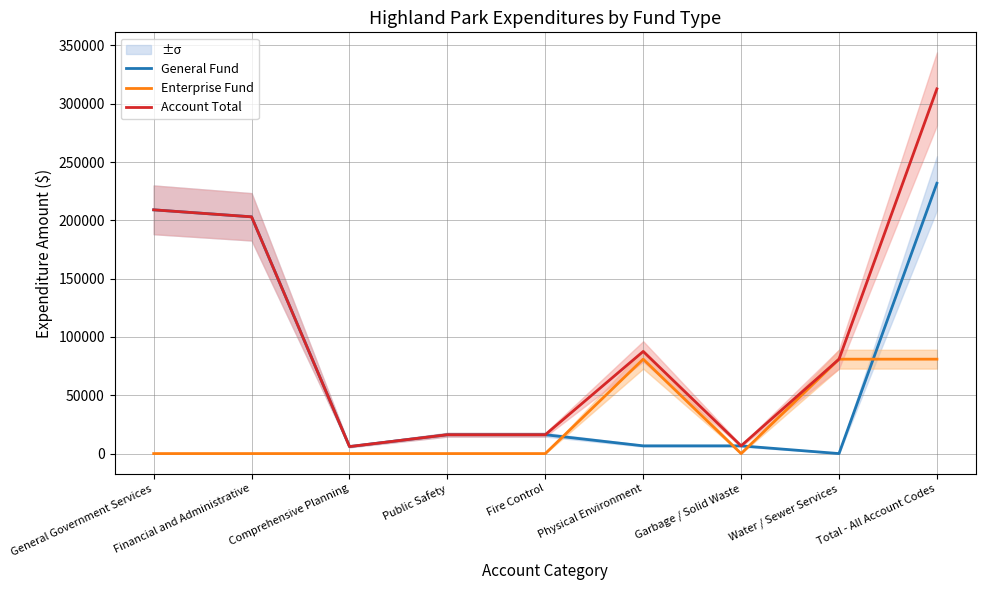

At which category is the sum across all series the highest?

Total - All Account Codes